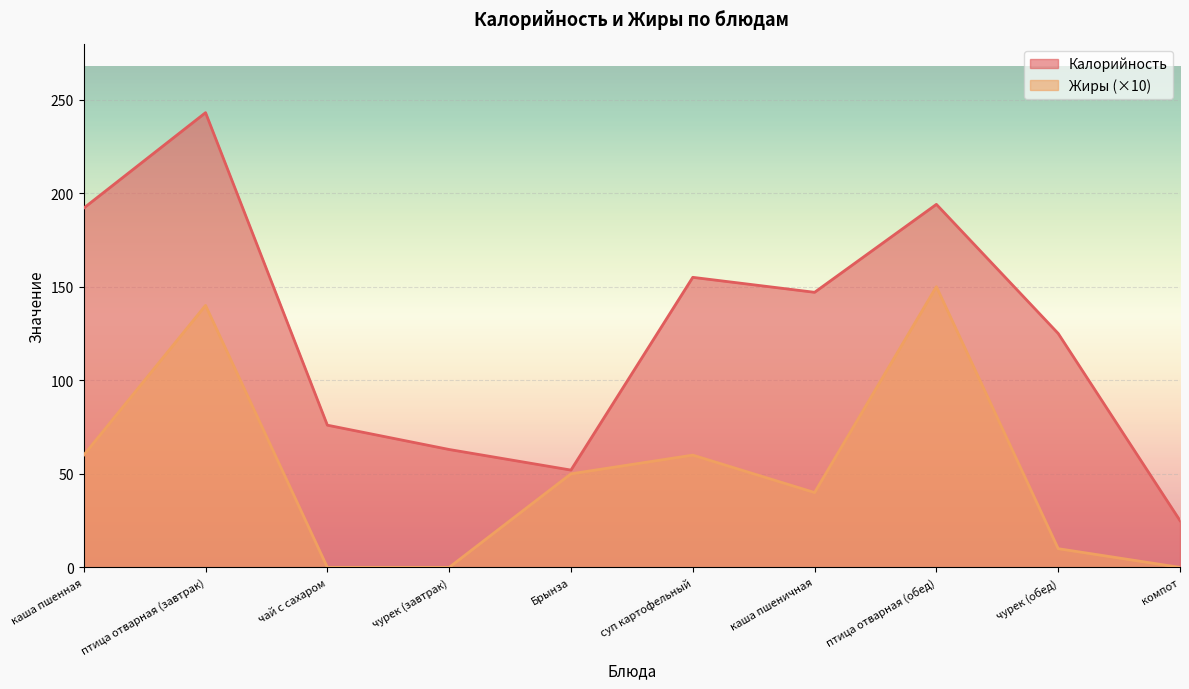

Which label corresponds to the largest value in the chart?

птица отварная (завтрак)